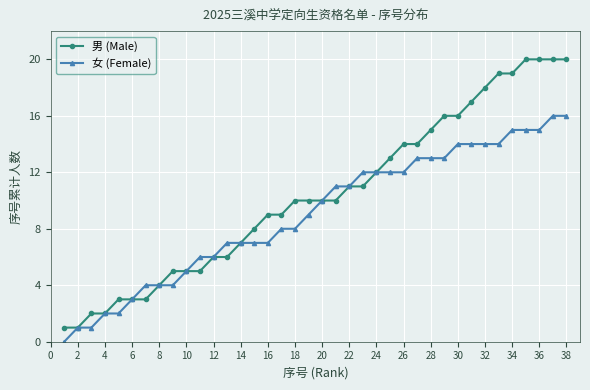

What is the maximum value shown in the chart?

20